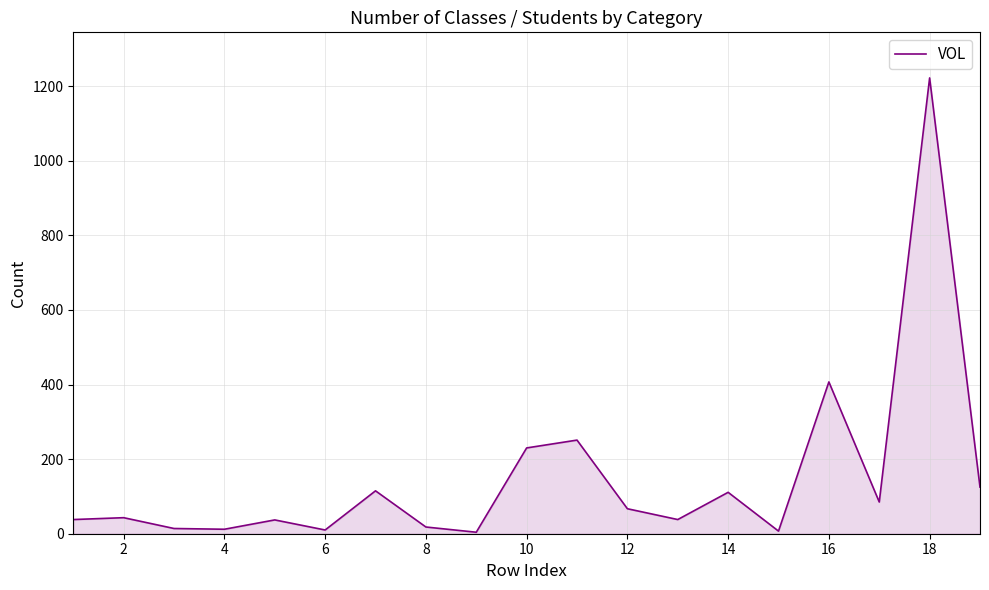

How many lines are shown in the chart?

1